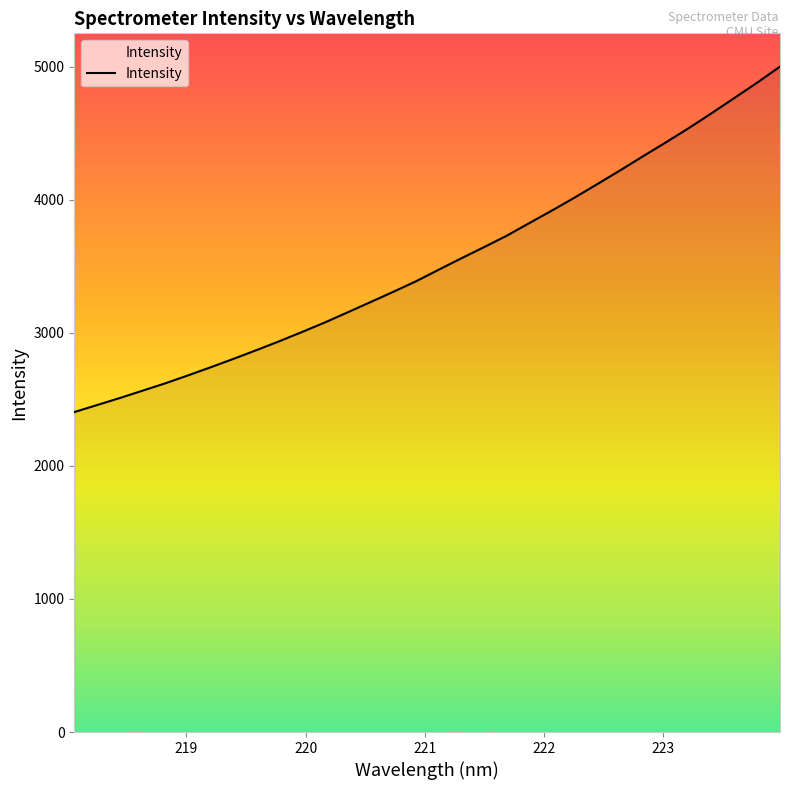

What is the difference between the maximum and minimum values?

2595.9